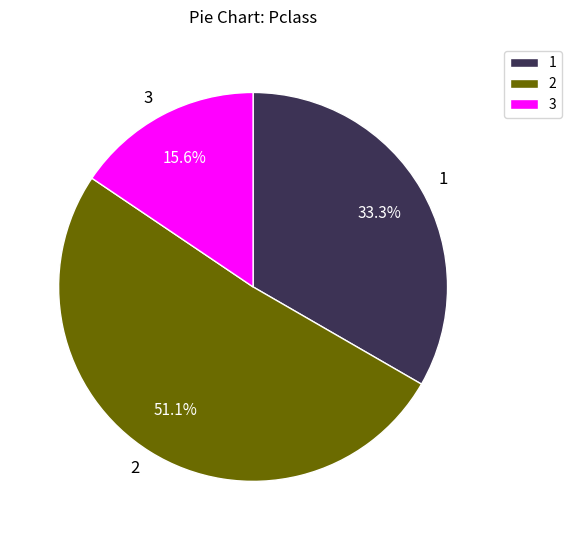

Approximately how many times larger is the value at 1 compared to 3?

2.1